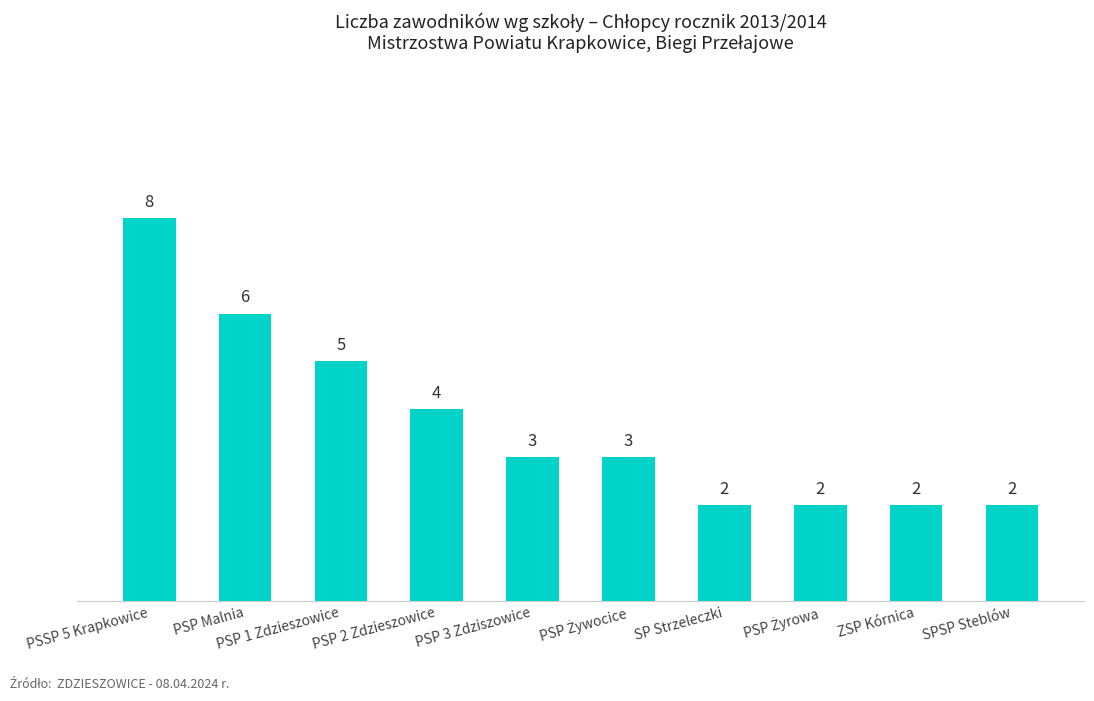

What position from the right is PSP 3 Zdziszowice?

6